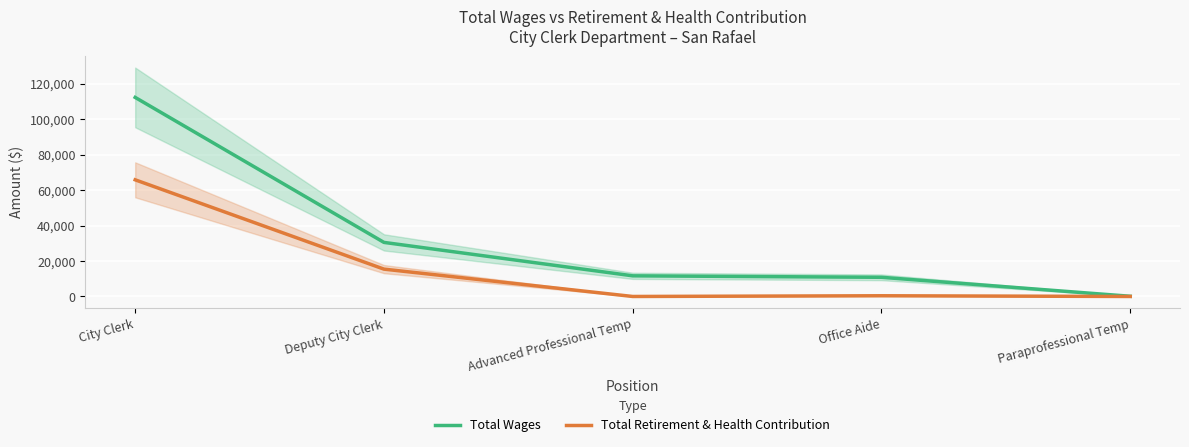

Which category has the highest value in the Total Retirement & Health Contribution series?

City Clerk